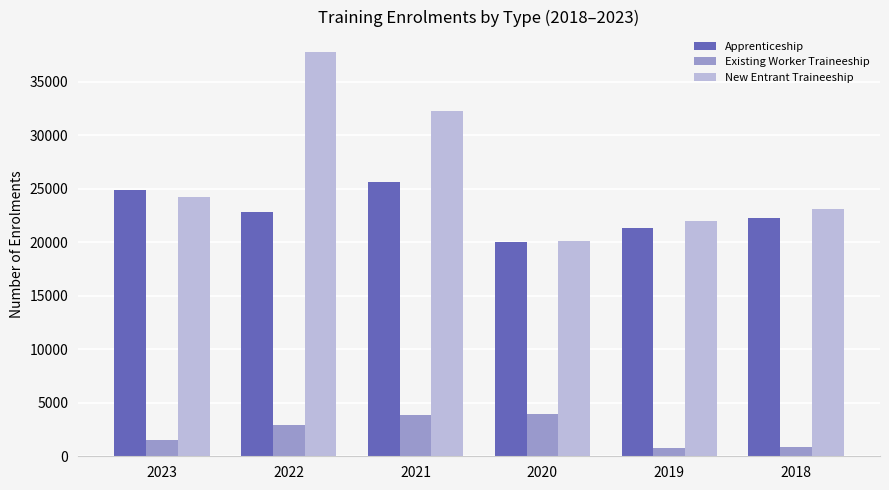

How many groups of bars are there?

6